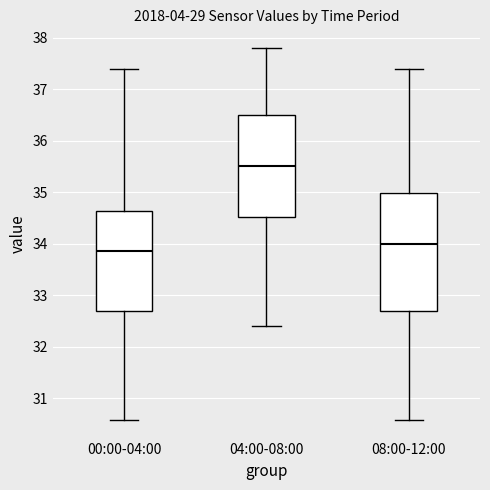

Where does the upper whisker of the box for 08:00-12:00 end on the y-axis? The values are not printed on the chart, so give them approximately, as read against the axis.

37.4